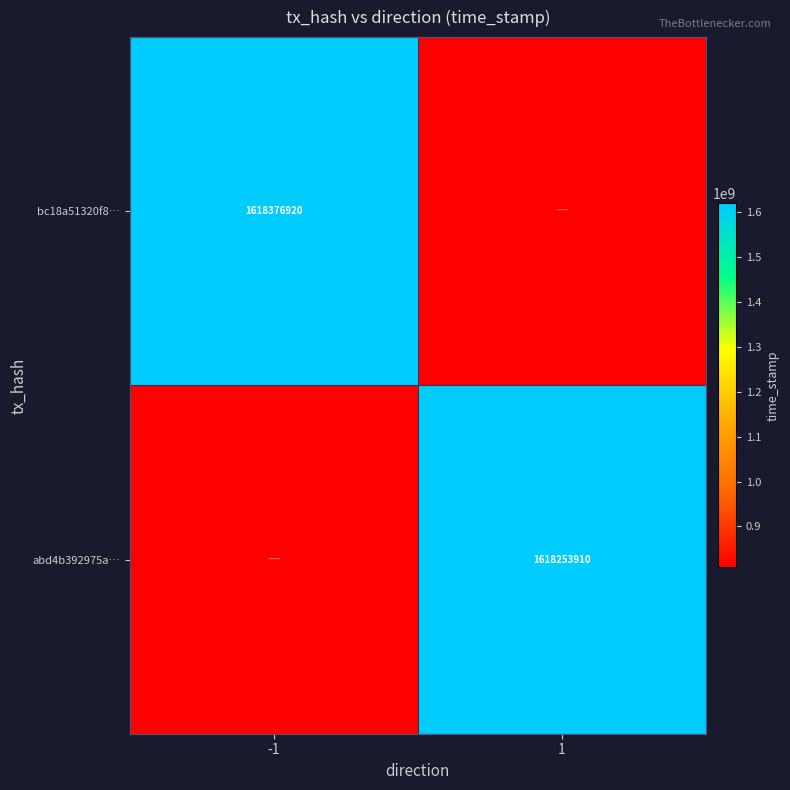

True or false: bc18a51320f8… has a value of 1618376920 at -1.

True